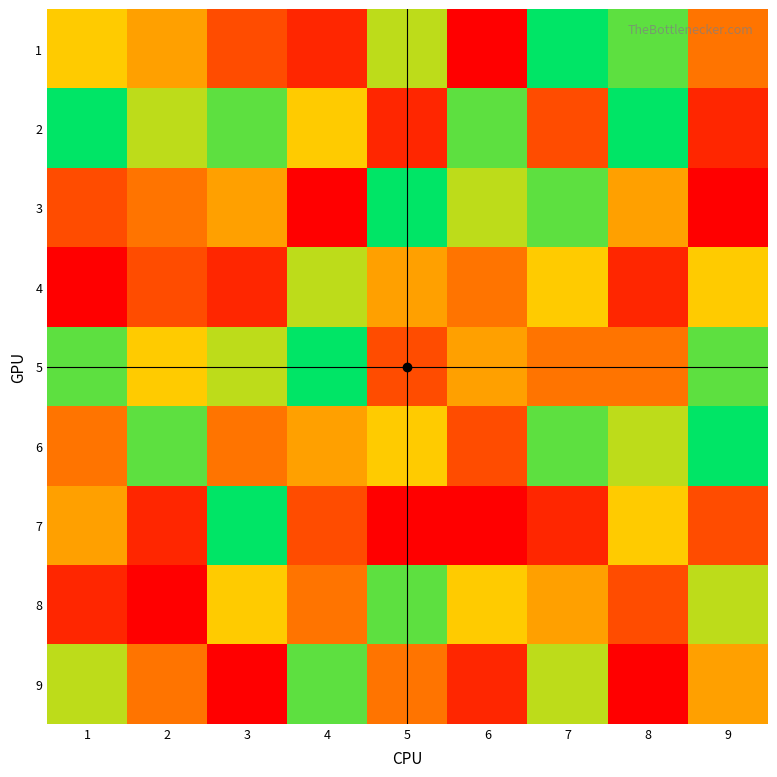

At which category is the sum across all series the highest?

7